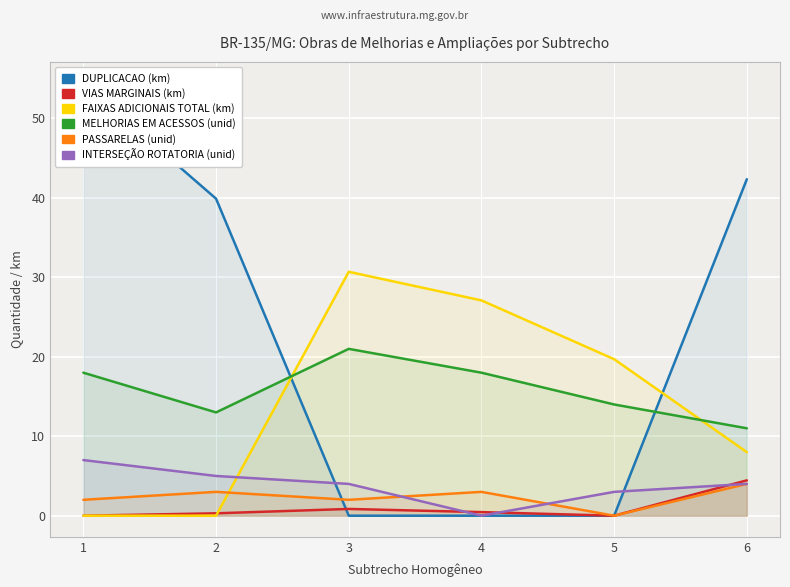

Which series ends up on top after the final intersection of FAIXAS ADICIONAIS TOTAL (km) and INTERSEÇÃO ROTATORIA (unid)?

FAIXAS ADICIONAIS TOTAL (km)